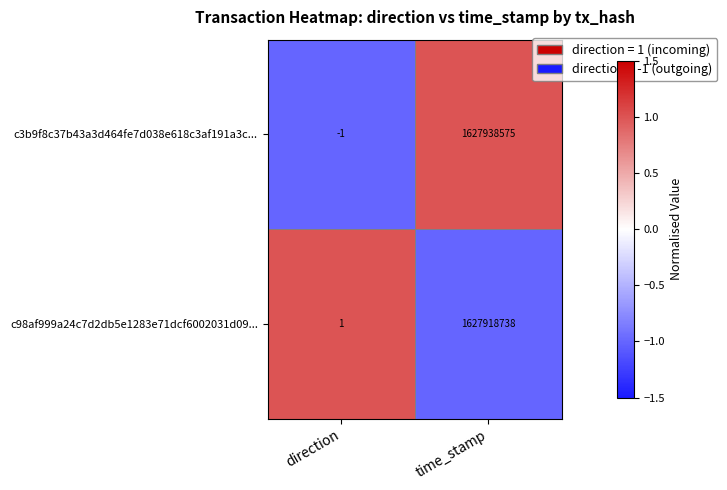

Read the c3b9f8c37b43a3d464fe7d038e618c3af191a3c... value at time_stamp.

1627938575